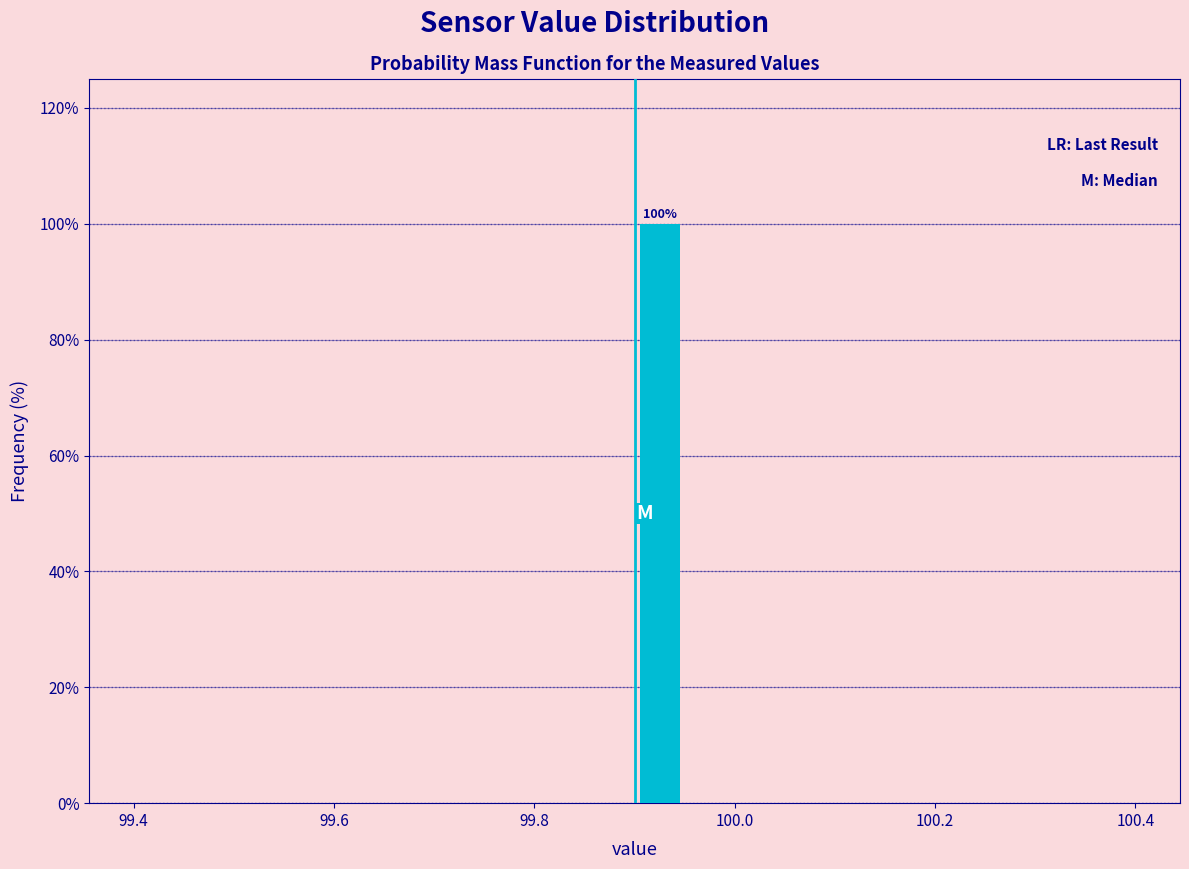

Read against the x-axis, roughly where is the centre of the tallest bar?

99.92